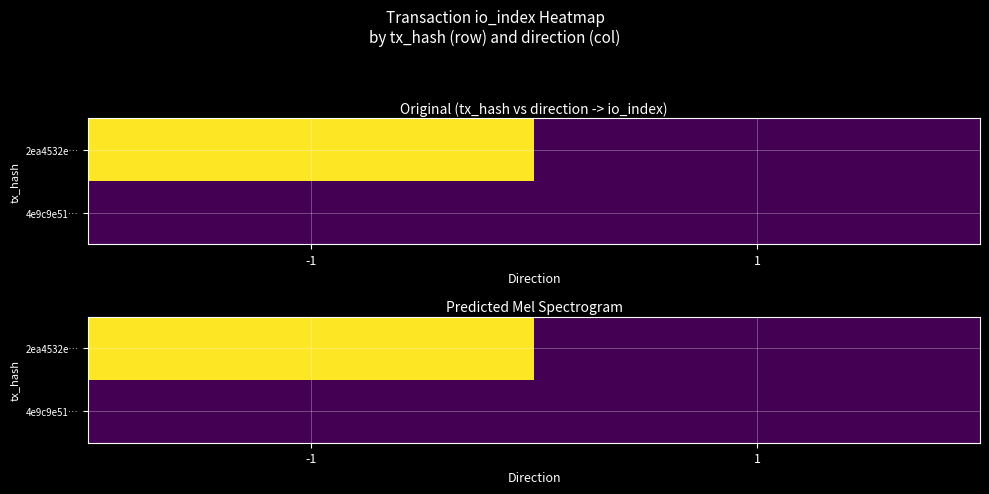

The value of 4e9c9e51… at -1 is 0. True or false?

True